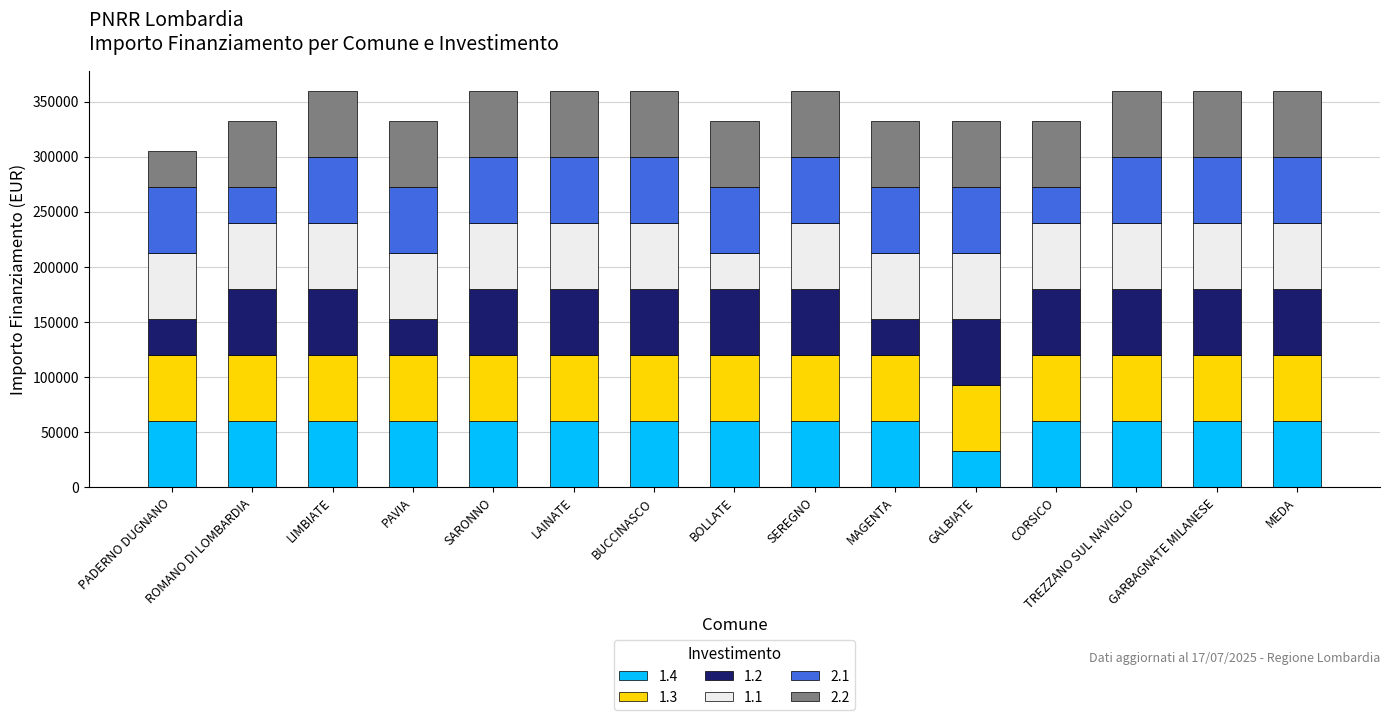

Which category has the lowest value in the 1.4 series?

GALBIATE